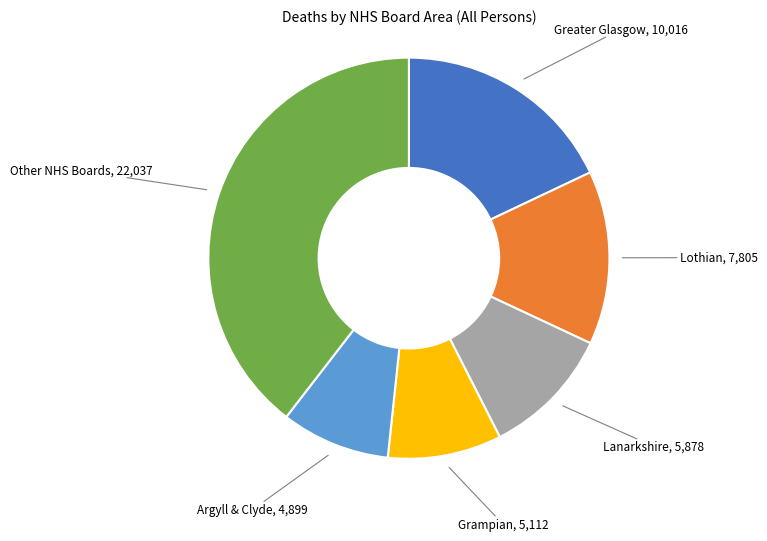

Is there any slice that represents more than half of the pie?

No